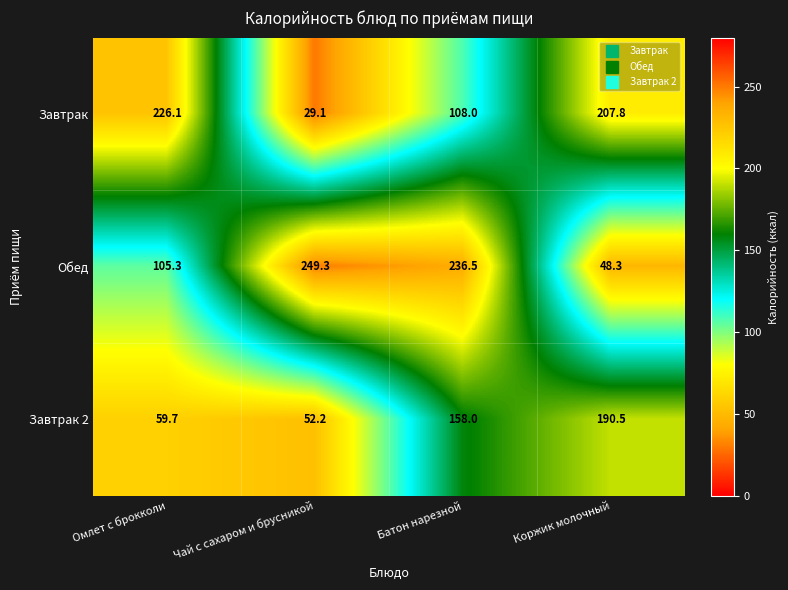

What is the difference between the Завтрак values at Коржик молочный and Батон нарезной?

99.8